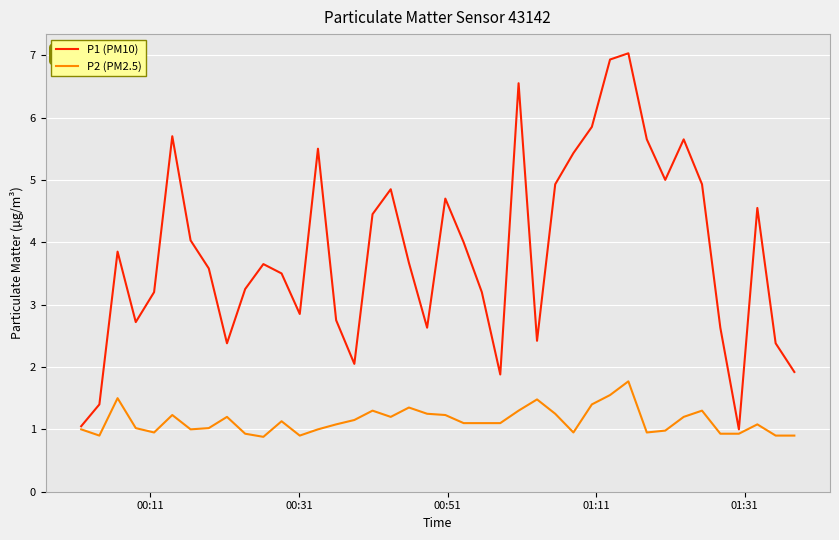

Rank the series by their maximum value, from highest to lowest.

P1 (PM10), P2 (PM2.5)